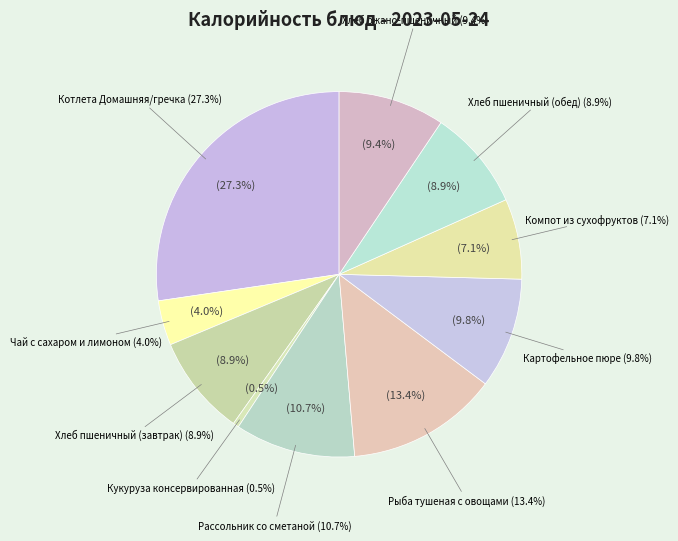

To the nearest percent, what is the difference between the largest and smallest slice percentages?

27%